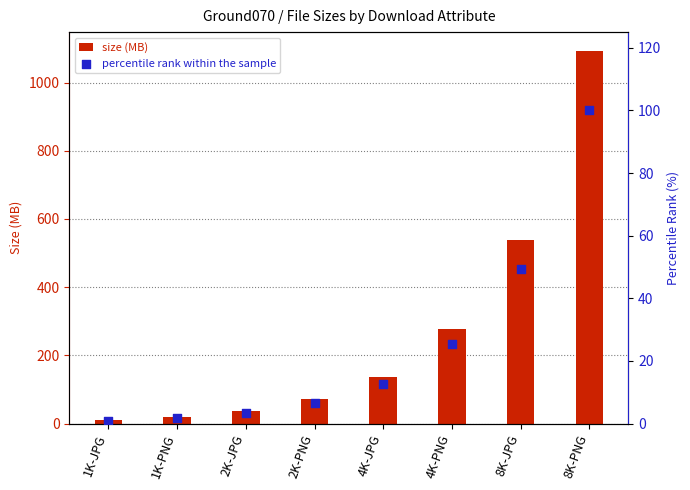

What are all the series names shown in the legend?

size (MB), percentile rank within the sample